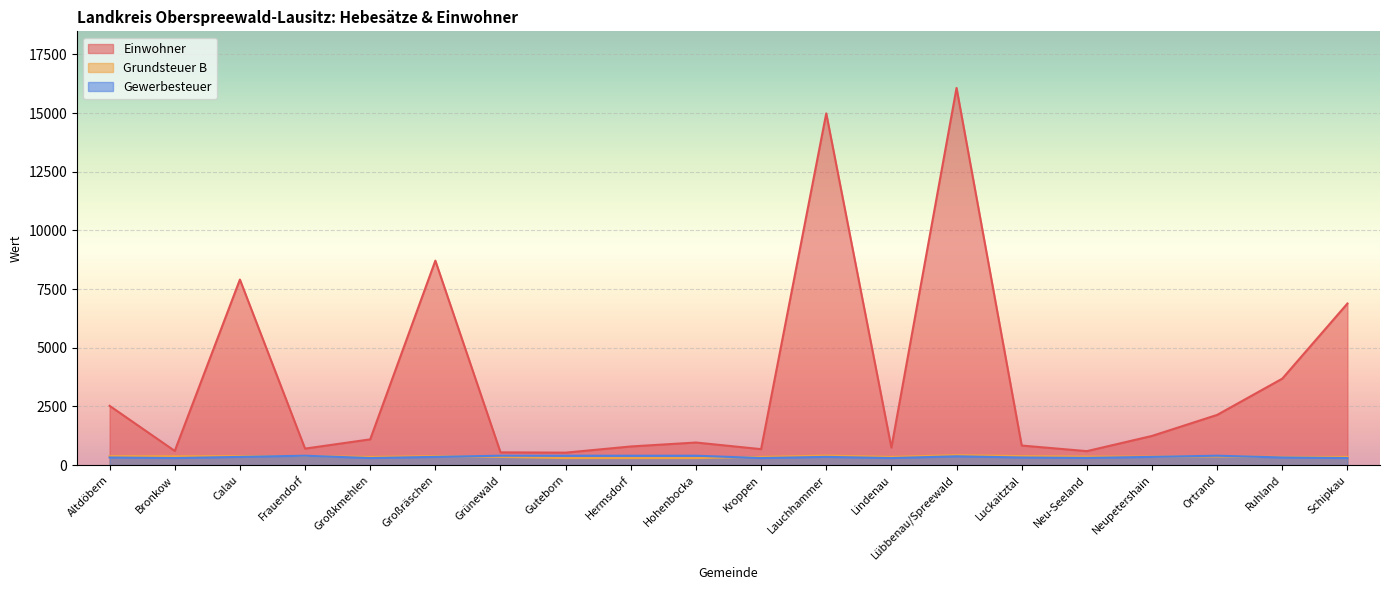

What is the highest value of the Einwohner series?

16073